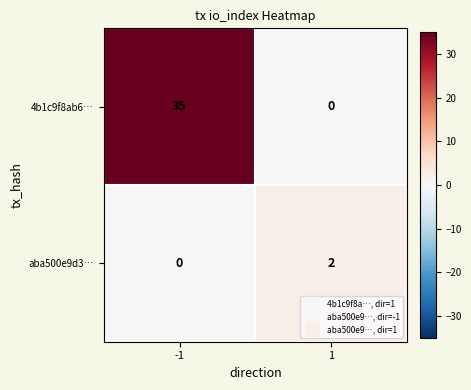

How many data points does each series have?

2